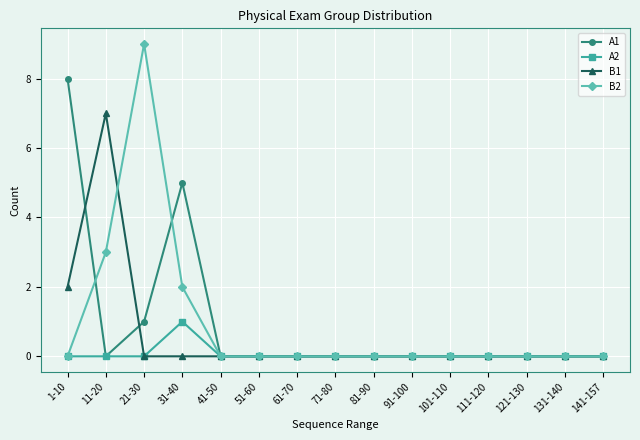

Read the B1 value at 1-10.

2